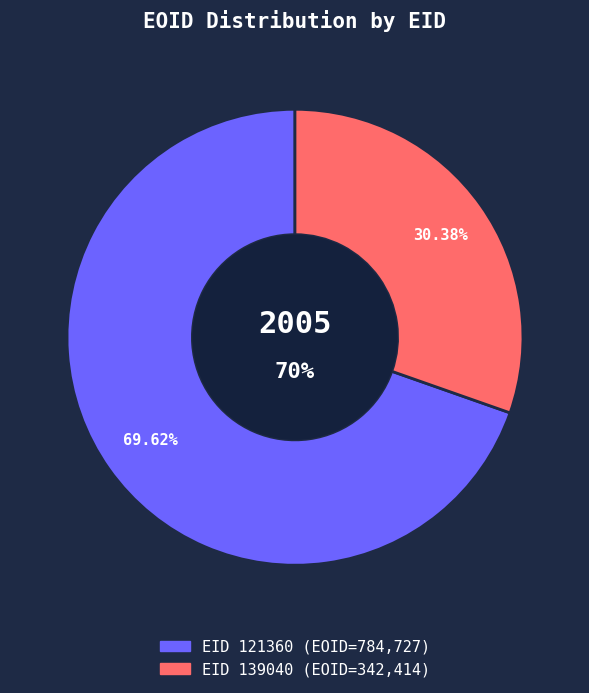

The 139040 slice represents 20% of the pie. True or false?

False